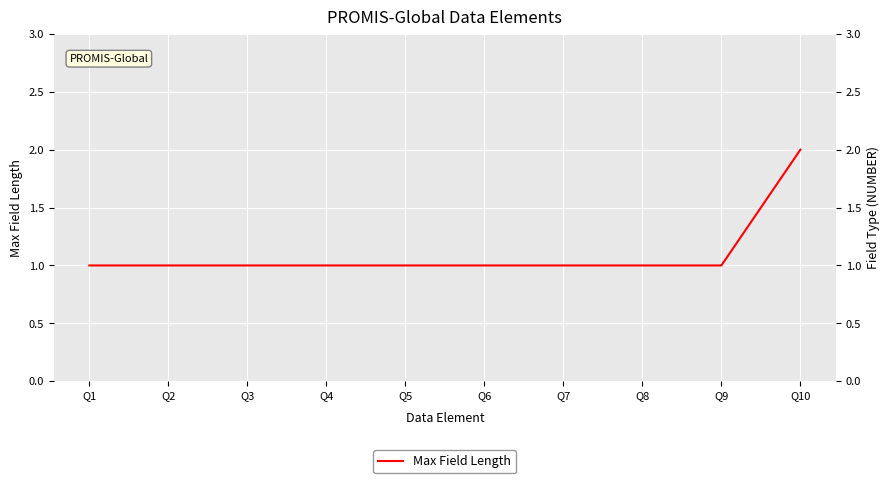

Between Q7 and Q1, which is larger?

Q7